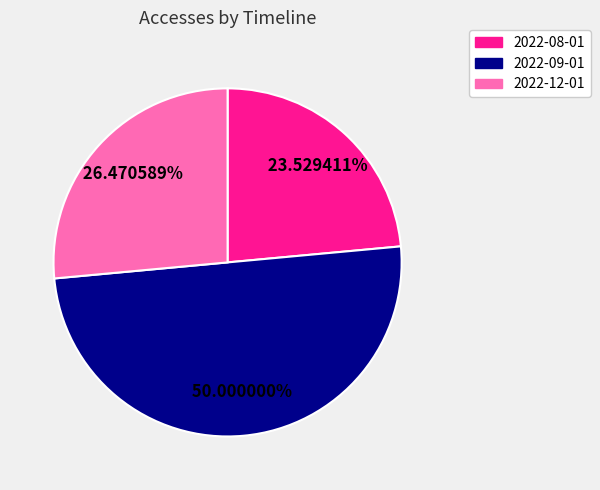

Which category has the biggest portion of the pie?

2022-09-01